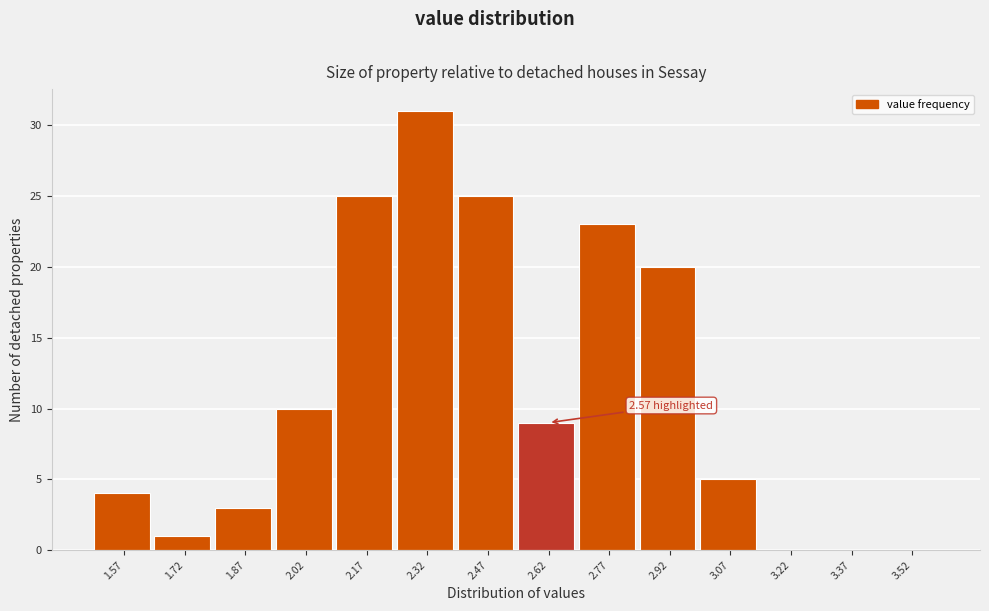

Which range on the x-axis has the tallest bar?

2.25 to 2.40